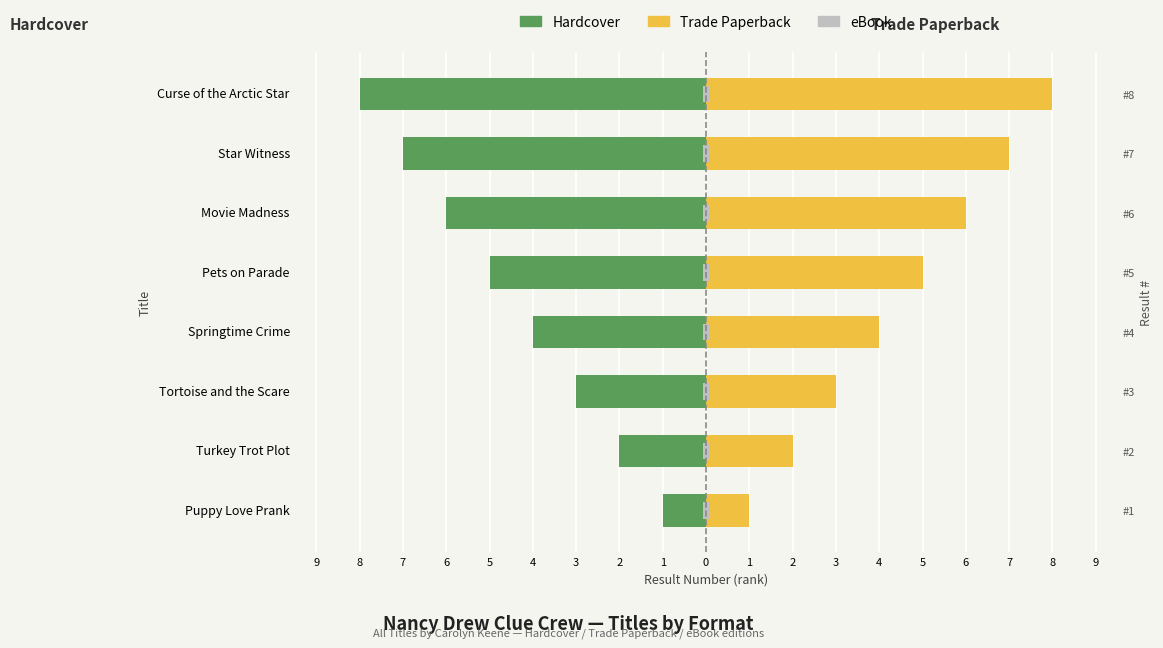

What is the difference between the Trade Paperback values at Pets on Parade and Movie Madness?

1.0